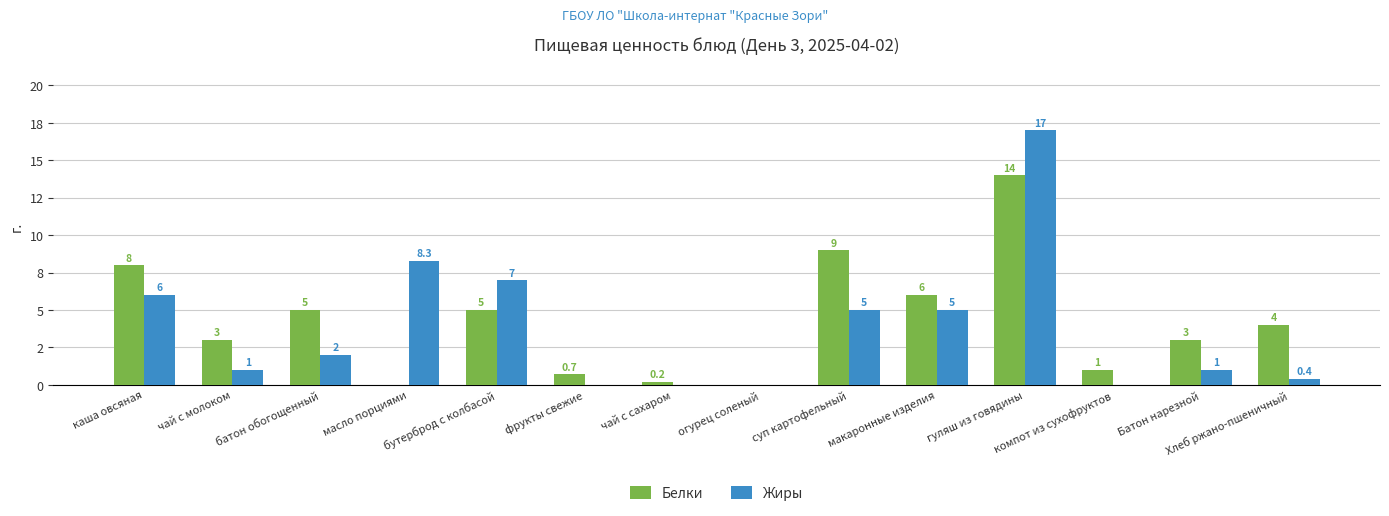

Which series has the largest range (max minus min)?

Жиры